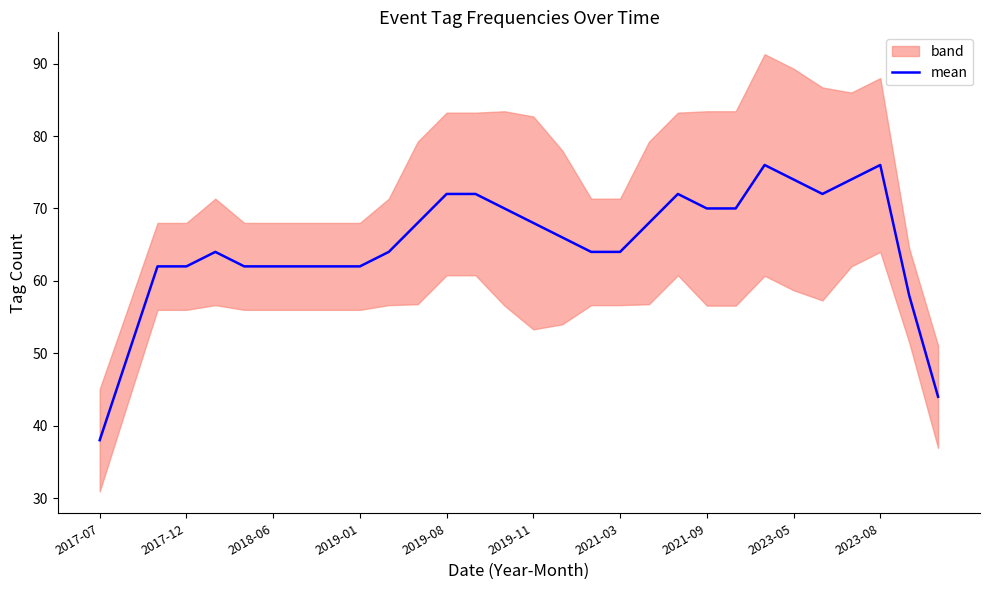

True or false: the data shows 10 at 2017-07.

False